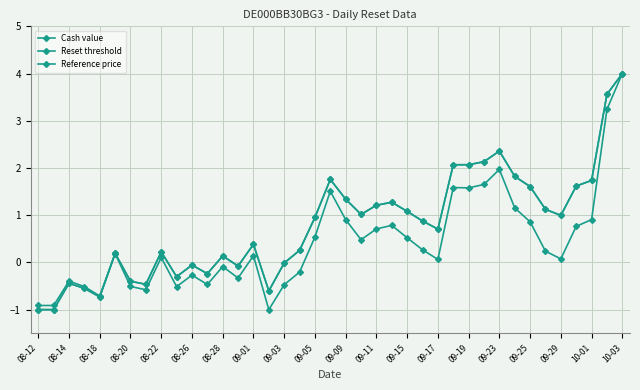

In Reset threshold, how many points are higher than both neighbors (excluding endpoints)?

9